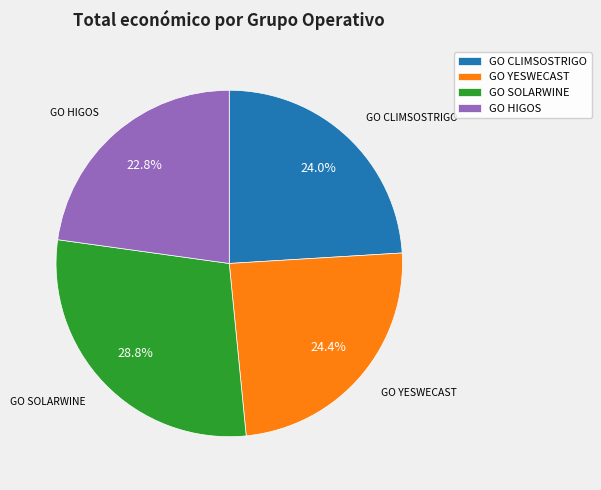

What portion of the pie excludes GO CLIMSOSTRIGO?

76.0%